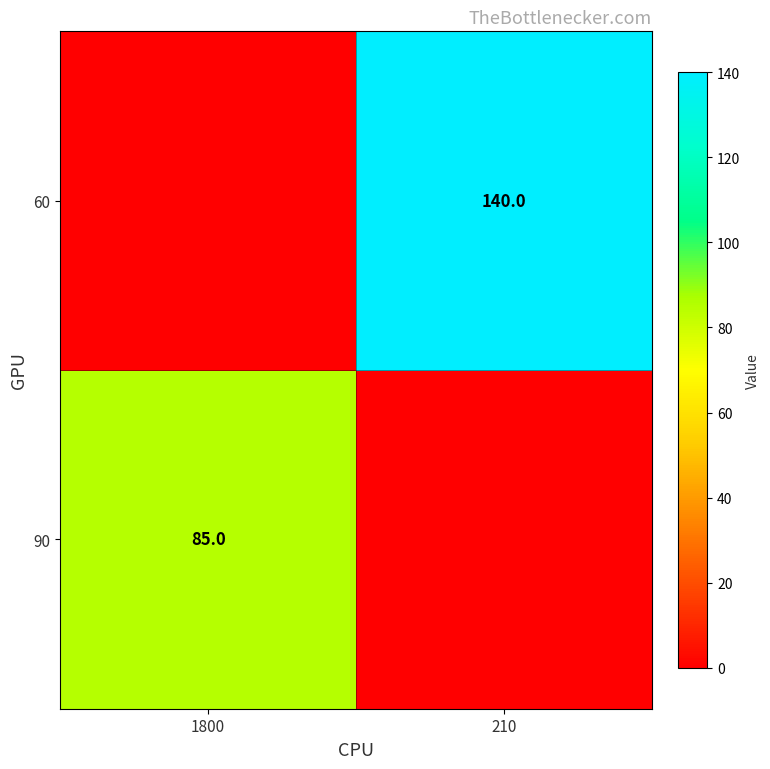

The value of 60 at 210 is 140. True or false?

True